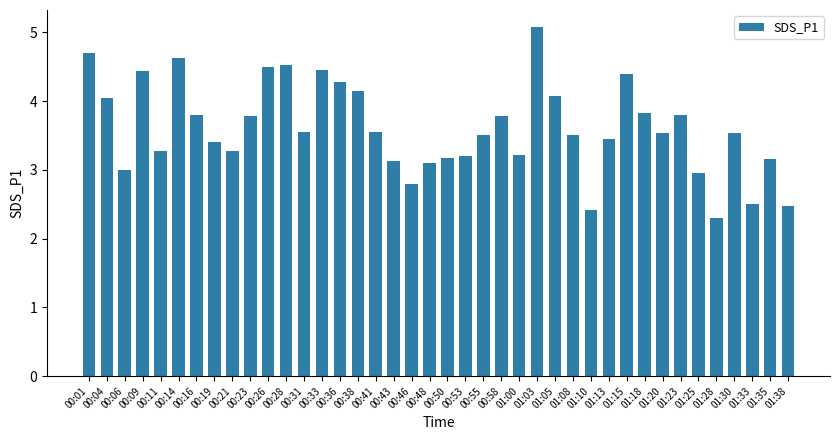

What is the average value?

3.6